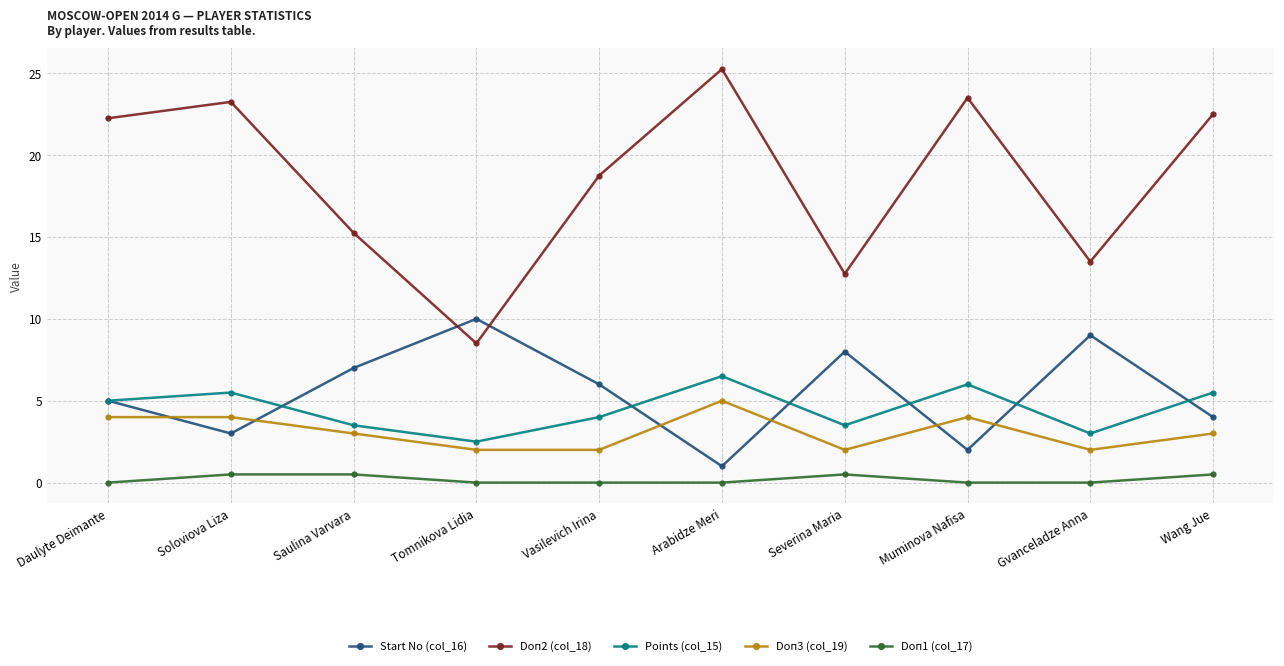

At which category does Start No (col_16) reach its first local valley?

Soloviova Liza